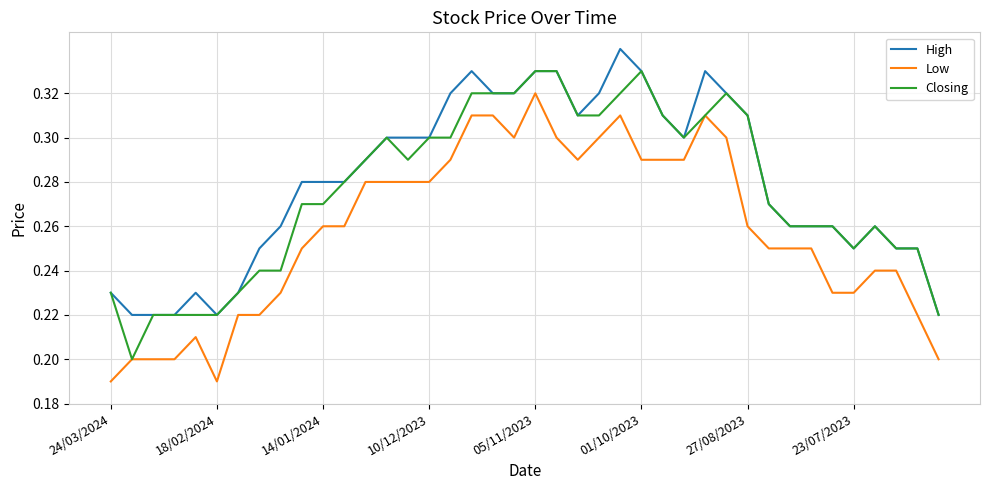

List the series in order of their overall mean, highest first.

High, Closing, Low